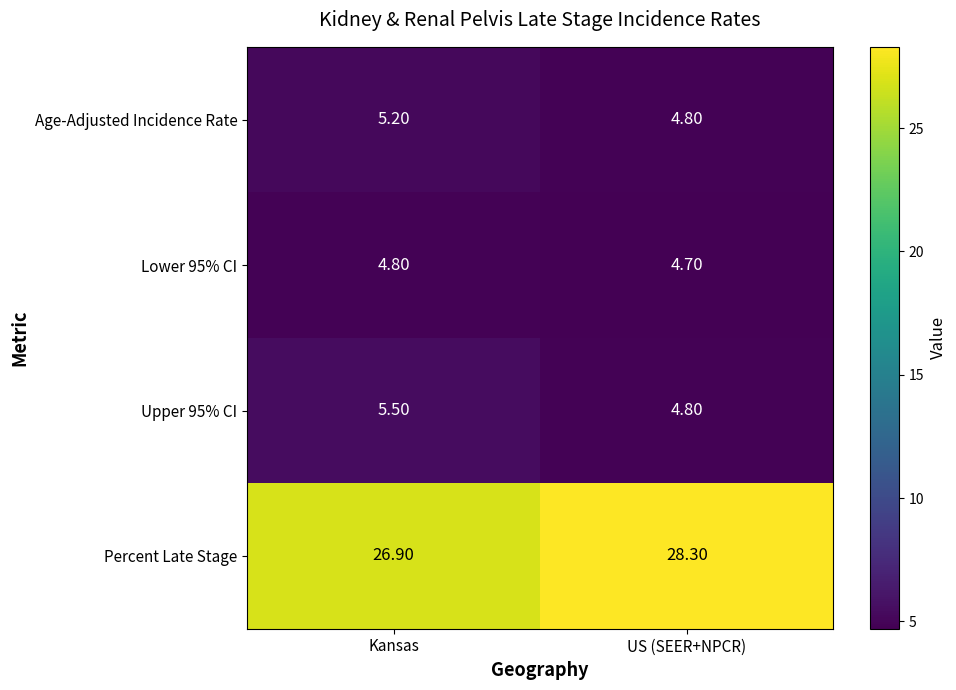

Where is Percent Late Stage nearest to the value 27?

Kansas